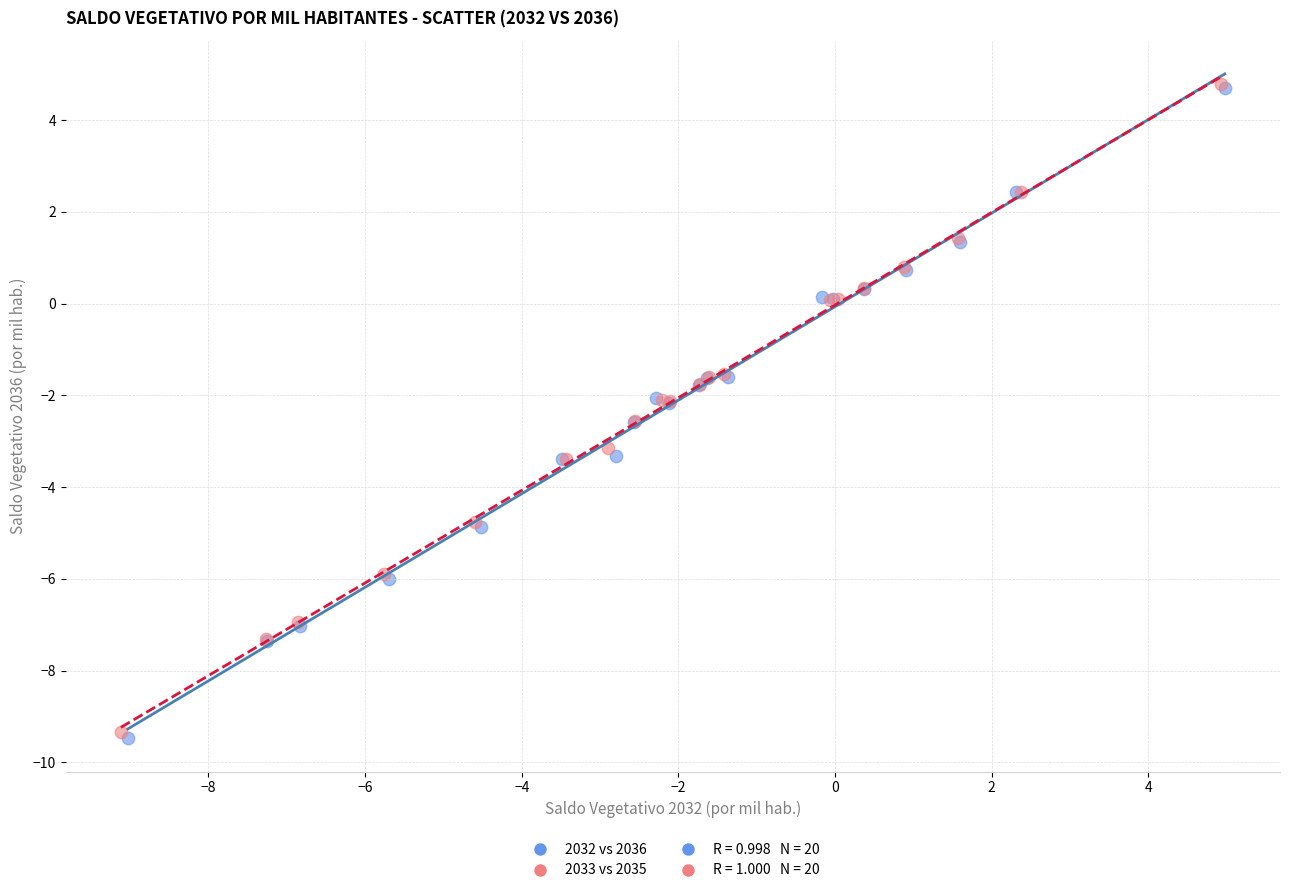

Which series has the widest spread of Y values?

2032 vs 2036